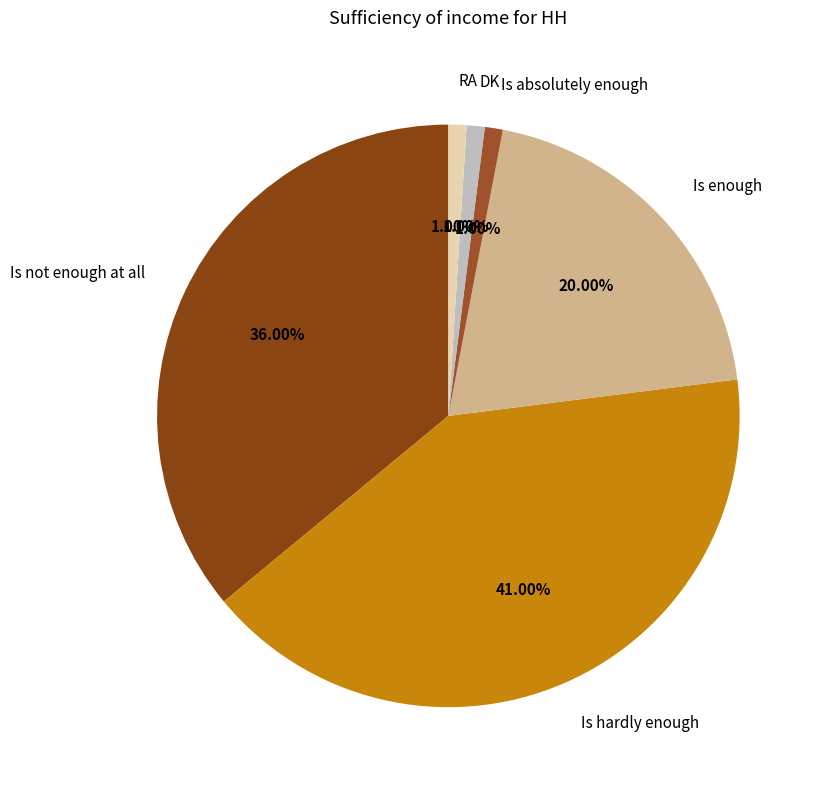

Which slice is the largest?

Is hardly enough